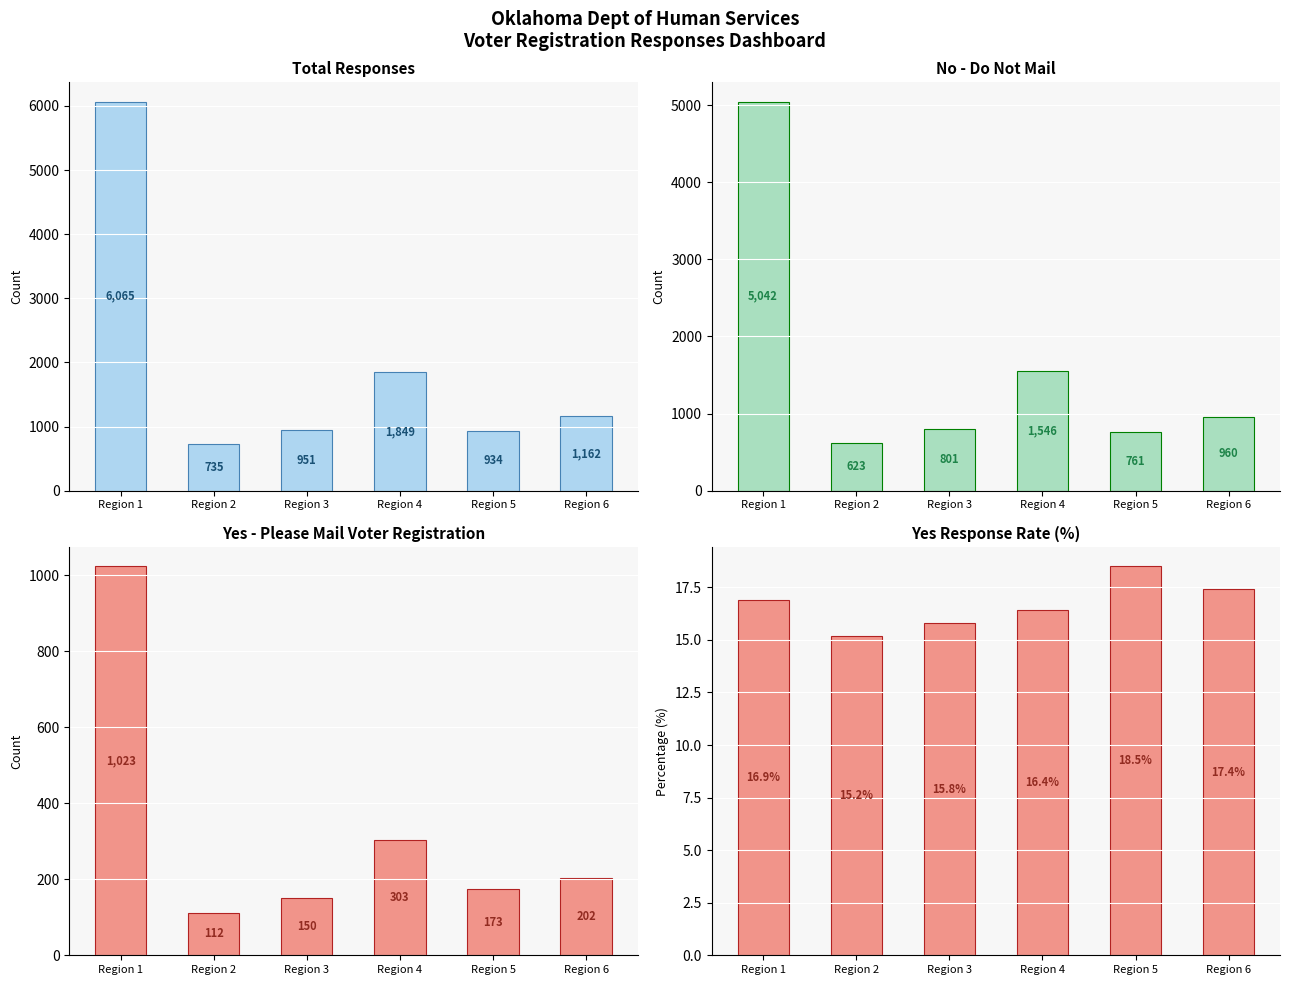

Reading left to right, list all the values displayed in this chart.

Total: 6065.0	735.0	951.0	1849.0	934.0	1162.0
No: 5042.0	623.0	801.0	1546.0	761.0	960.0
Yes: 1023.0	112.0	150.0	303.0	173.0	202.0
Yes %: 16.9	15.2	15.8	16.4	18.5	17.4